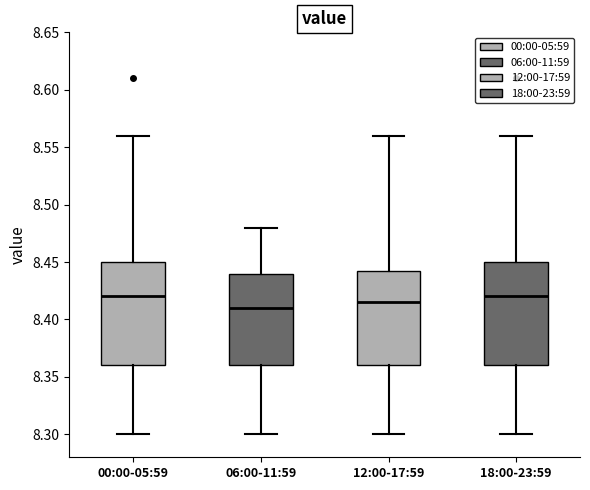

Where does the lower whisker of the box for 12:00-17:59 end on the y-axis? The values are not printed on the chart, so give them approximately, as read against the axis.

8.300